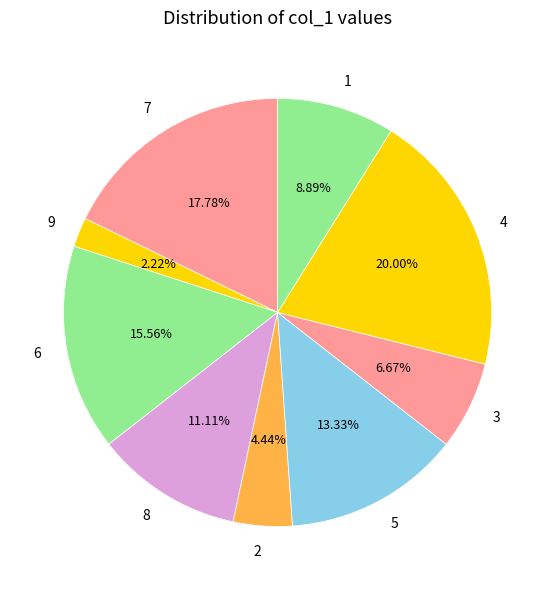

To the nearest percent, what is the combined percentage of 8 and 3?

18%